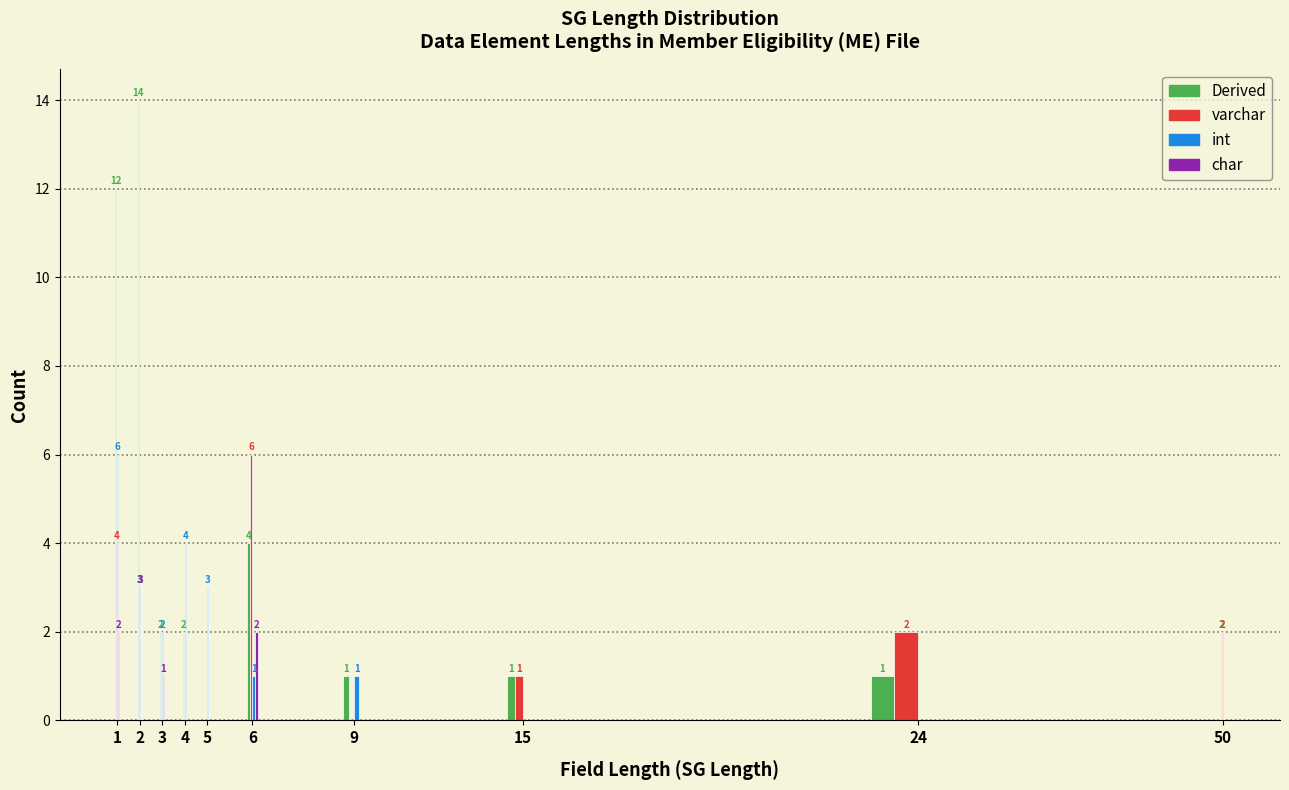

Reading right to left, transcribe all the data shown in this chart.

Derived: 50=2	24=1	15=1	9=1	6=4	5=0	4=2	3=2	2=14	1=12
varchar: 50=2	24=2	15=1	9=0	6=6	5=0	4=0	3=0	2=3	1=4
int: 50=0	24=0	15=0	9=1	6=1	5=3	4=4	3=2	2=3	1=6
char: 50=0	24=0	15=0	9=0	6=2	5=0	4=0	3=1	2=3	1=2